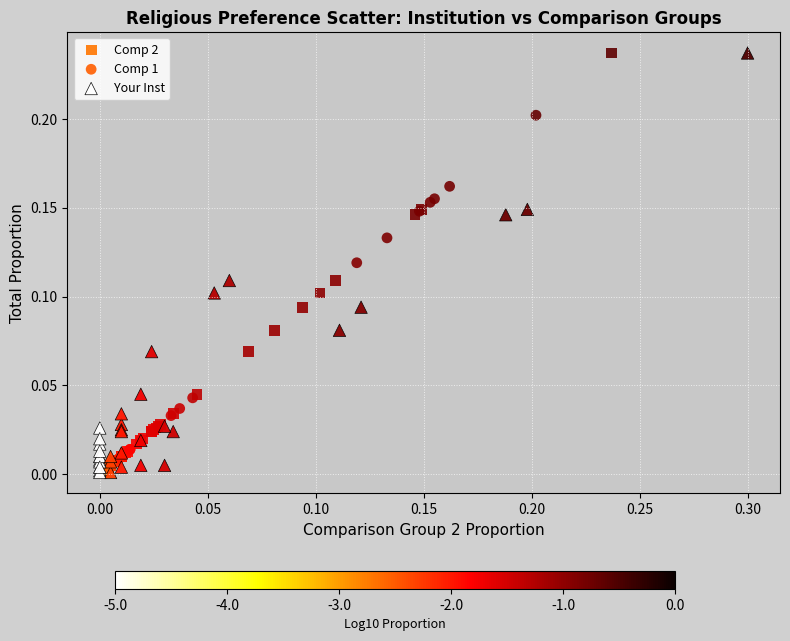

What are all the series names shown in the legend?

Comp 2, Comp 1, Your Inst